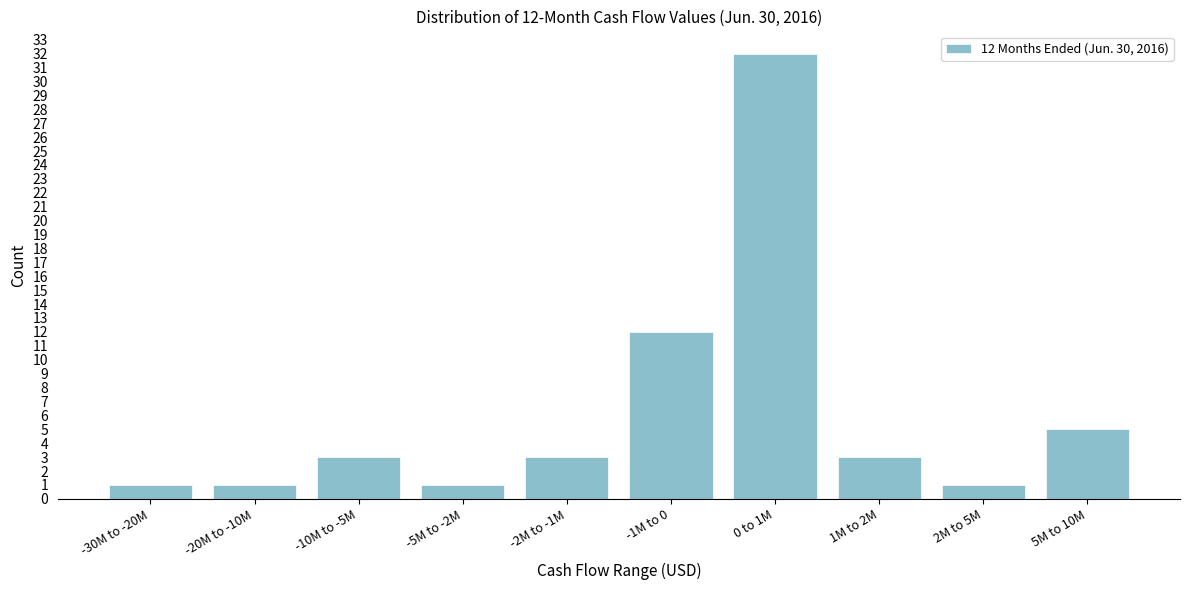

Reading left to right, what are all the values shown in this chart?

-30M to -20M=1	-20M to -10M=1	-10M to -5M=3	-5M to -2M=1	-2M to -1M=3	-1M to 0=12	0 to 1M=32	1M to 2M=3	2M to 5M=1	5M to 10M=5